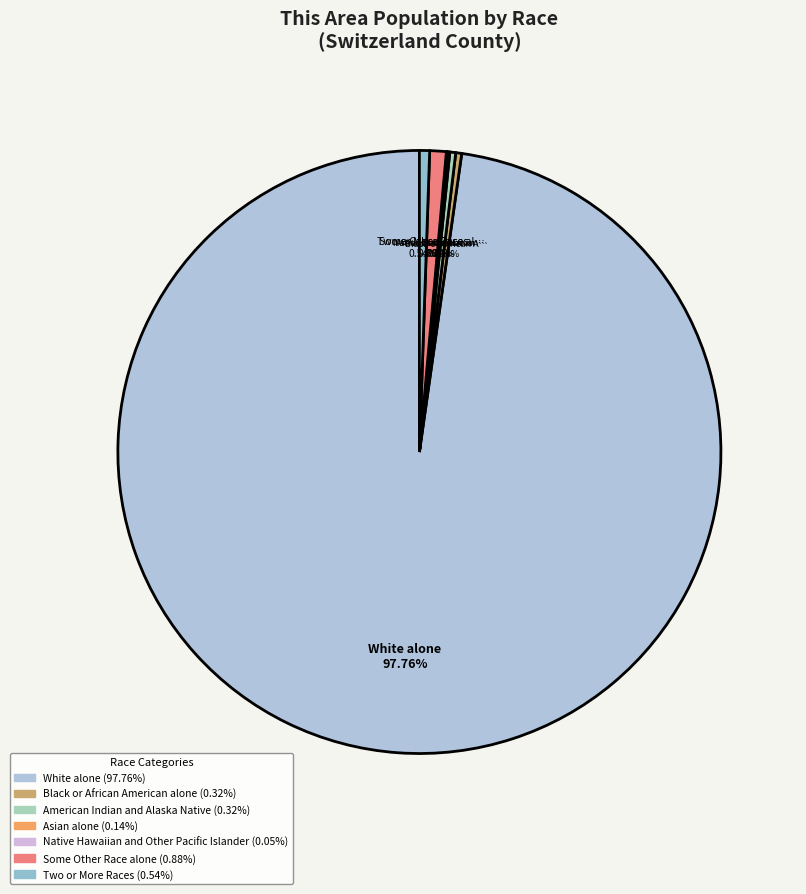

What is the largest slice in the pie chart?

White alone